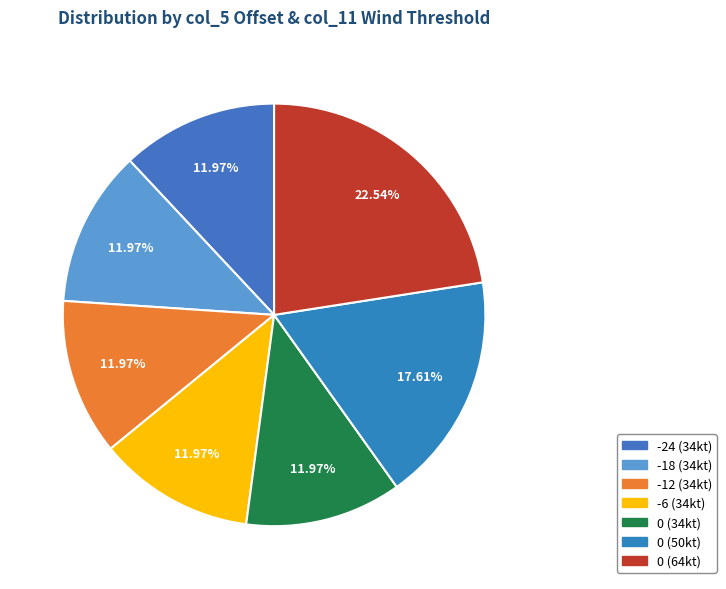

Is there any slice that represents more than half of the pie?

No